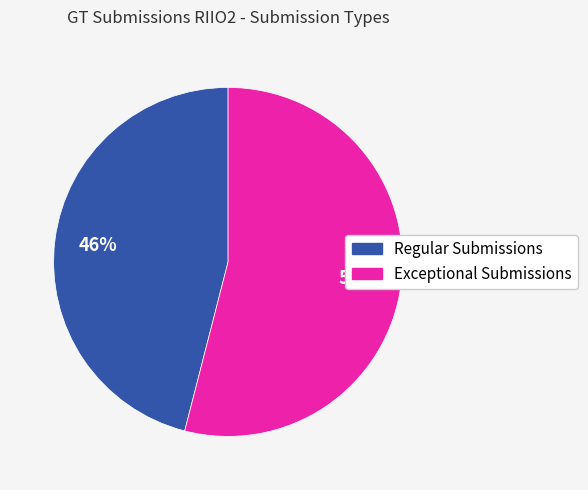

Rank the categories by value from lowest to highest.

Regular Submissions, Exceptional Submissions